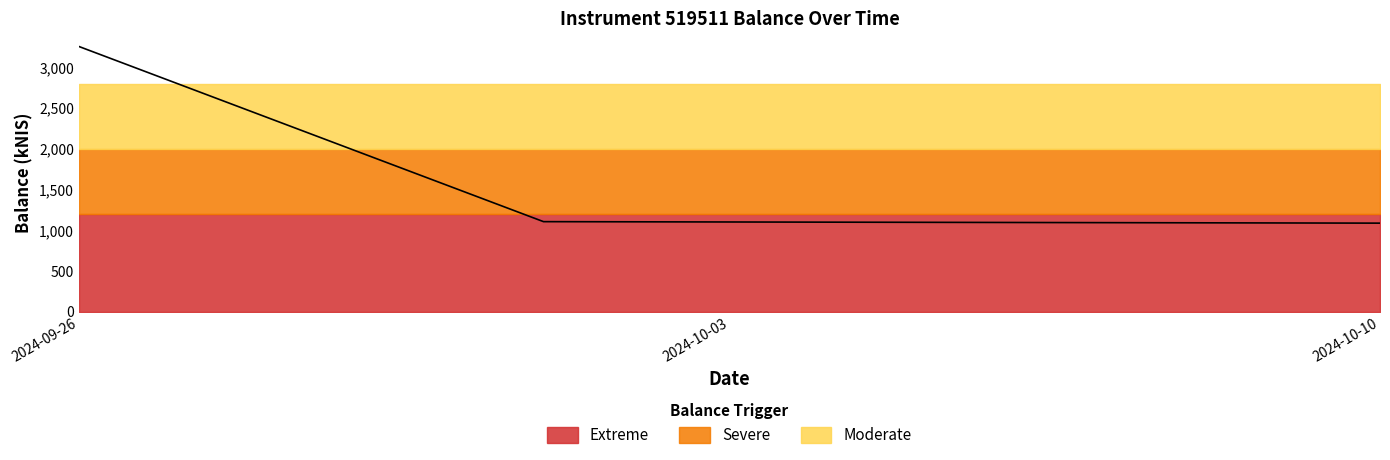

Rank the categories by value from lowest to highest.

2024-10-10, 2024-10-03, 2024-09-26